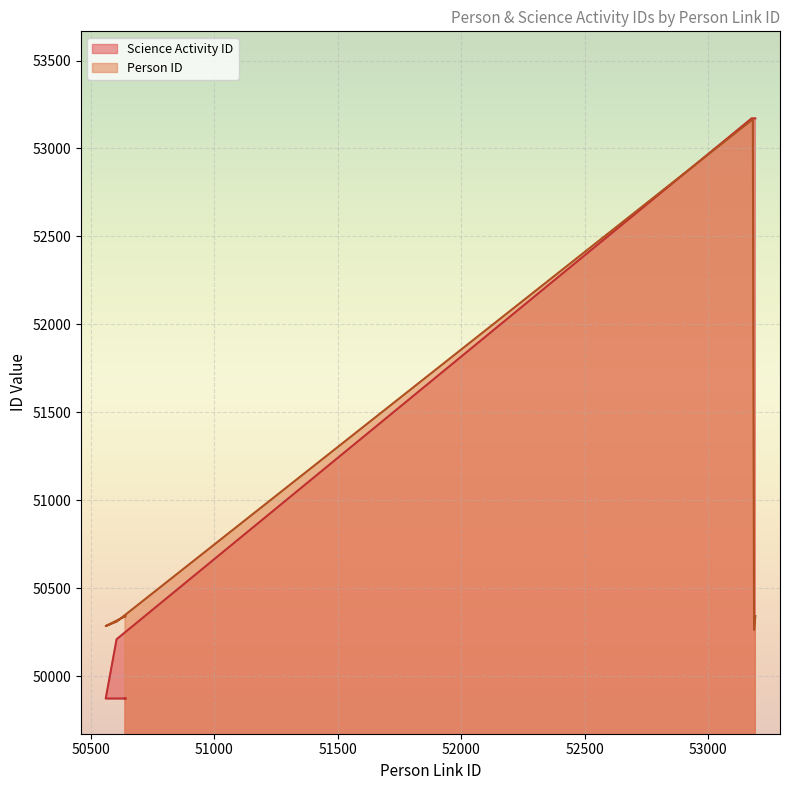

What are all the series names shown in the legend?

Person ID, Science Activity ID